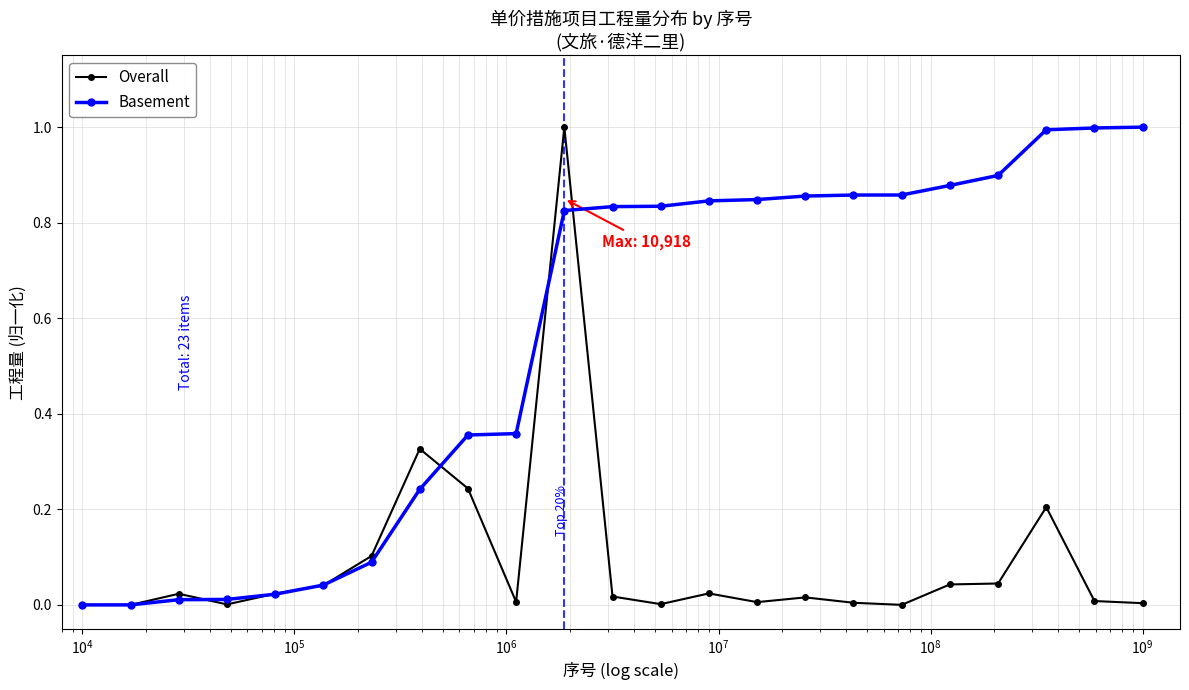

Which series has the largest total across all categories?

Basement